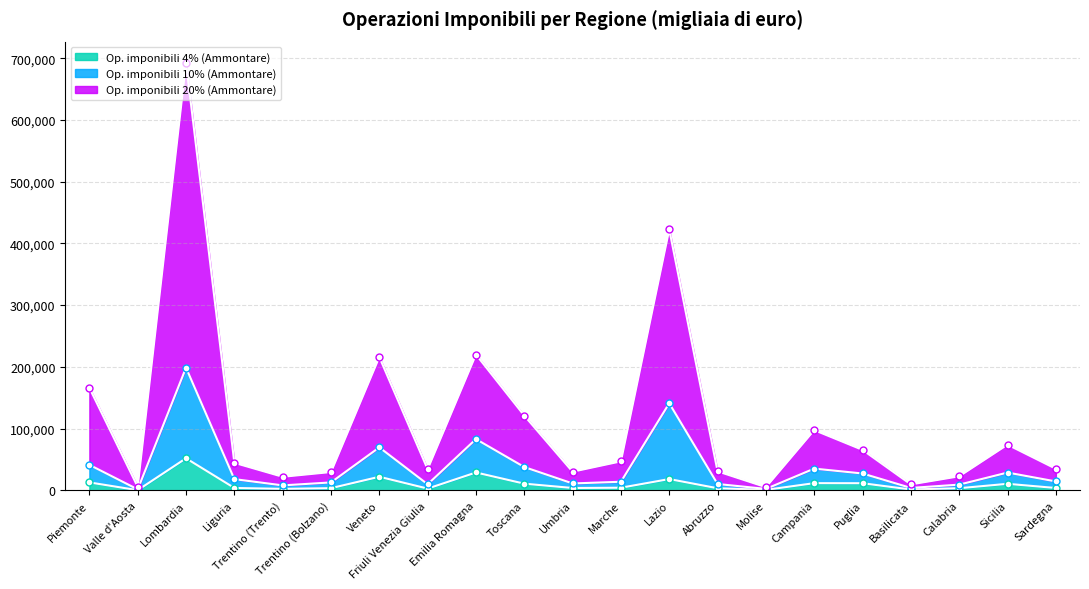

How many lines are shown in the chart?

3